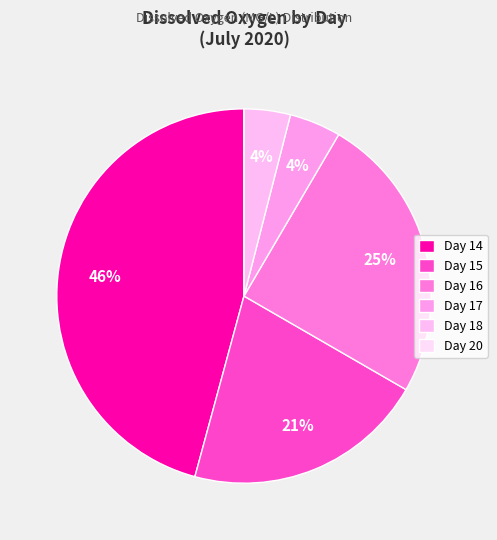

To the nearest percent, what is the difference between the largest and smallest slice percentages?

46%